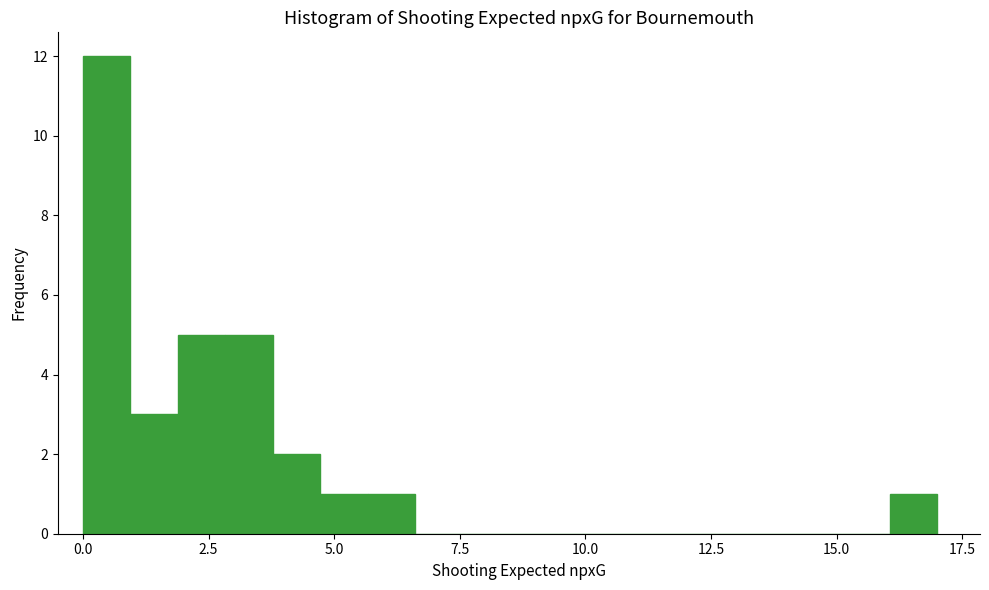

Around what value on the x-axis is the tallest bar? Give the approximate position of its centre, as read against the axis.

0.5